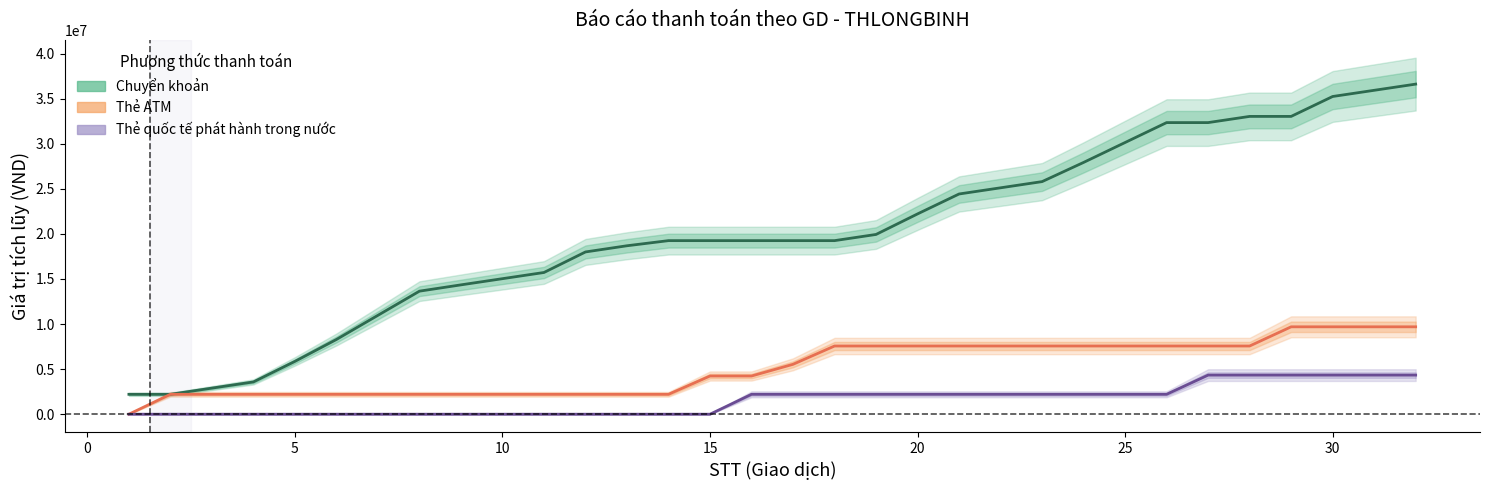

Rank the series by their average value, from highest to lowest.

Chuyển khoản, Thẻ ATM, Thẻ quốc tế phát hành trong nước